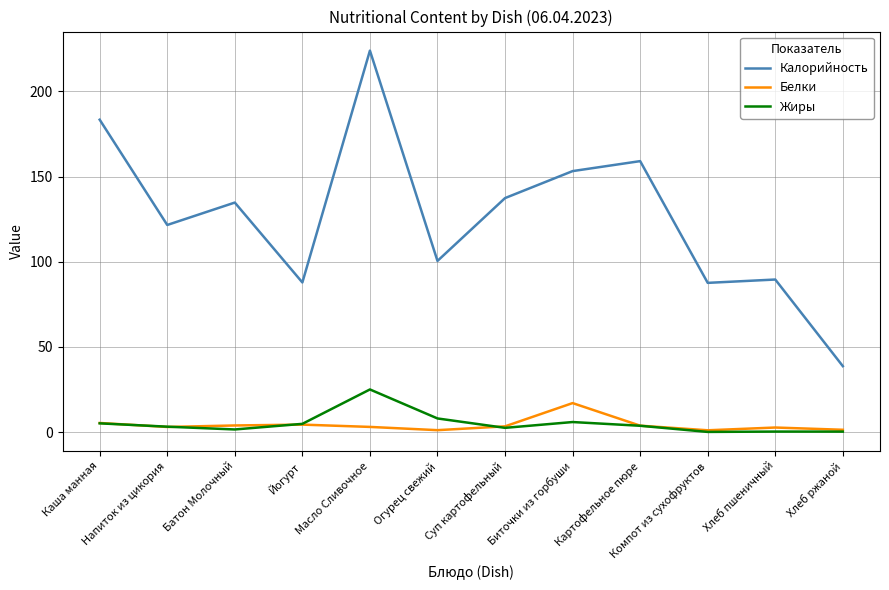

Which series has the largest total across all categories?

Калорийность